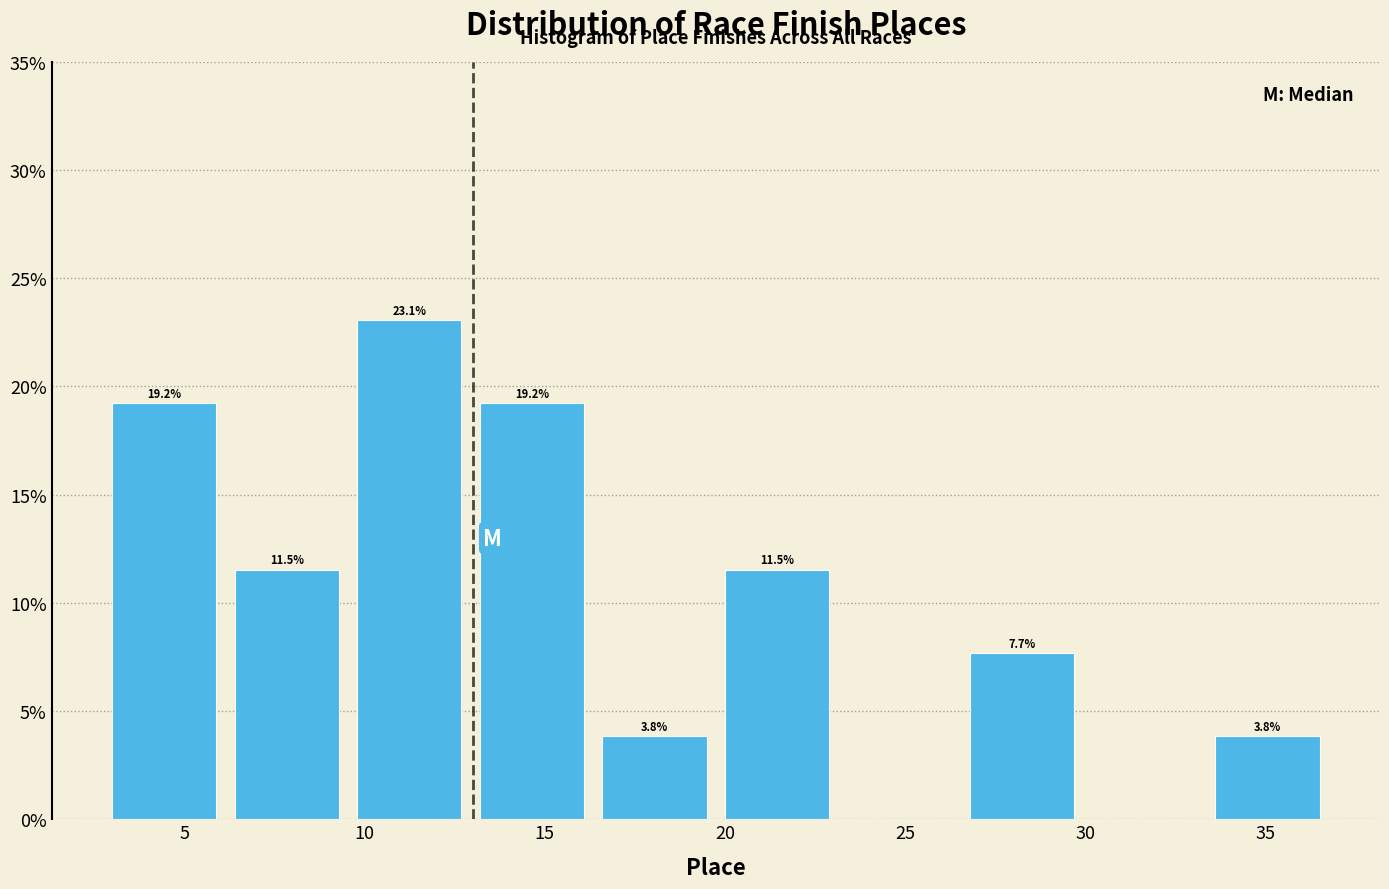

Over which range of the x-axis is the bar tallest?

9.8 to 13.2